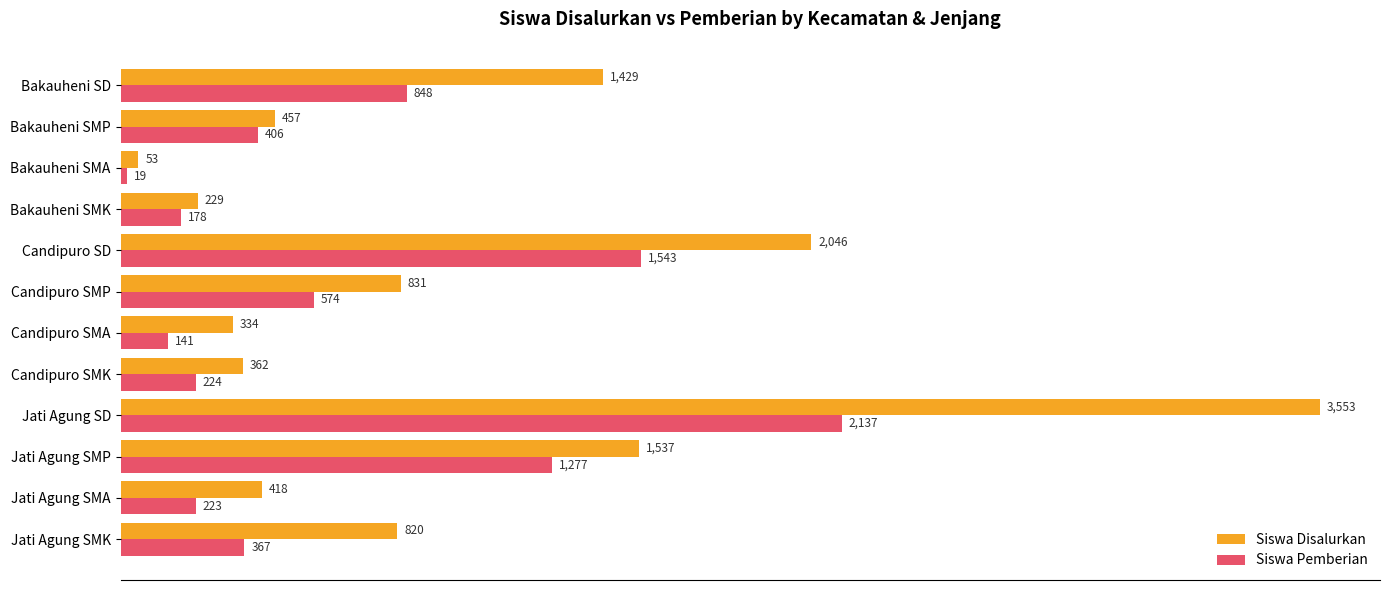

The Siswa Disalurkan series shows 2609 at Jati Agung SMP. True or false?

False